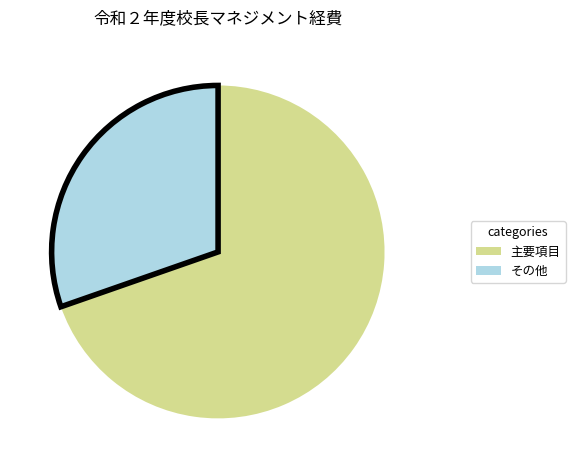

How many segments does this pie chart have?

2